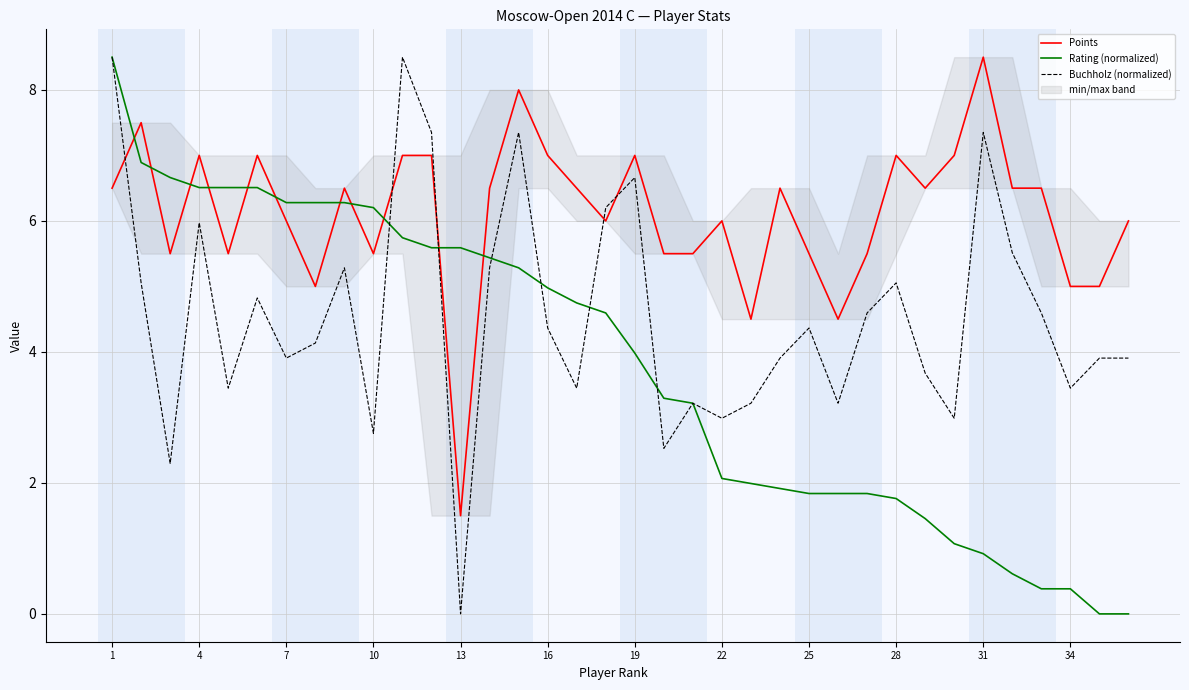

At which label does Buchholz (normalized) first exceed 4?

1